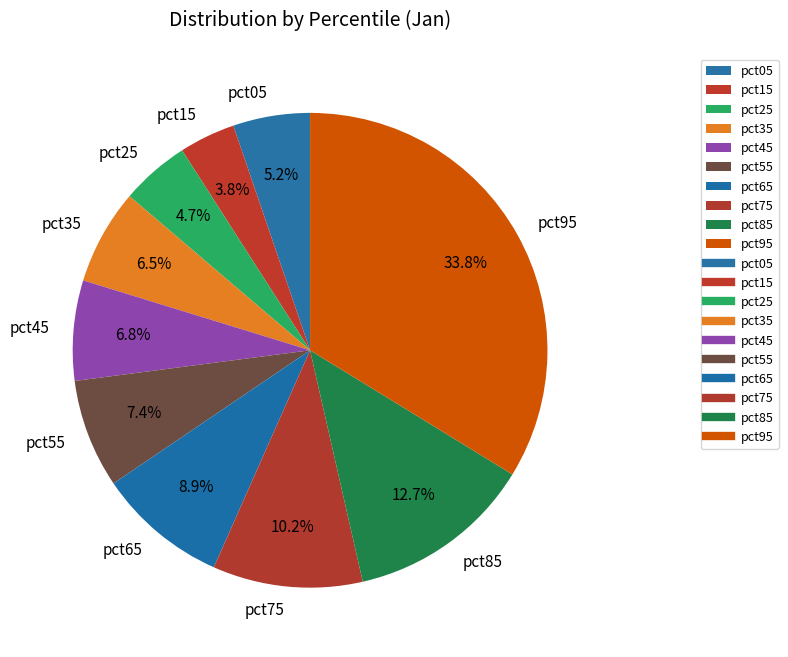

Count the number of slices in the pie.

10